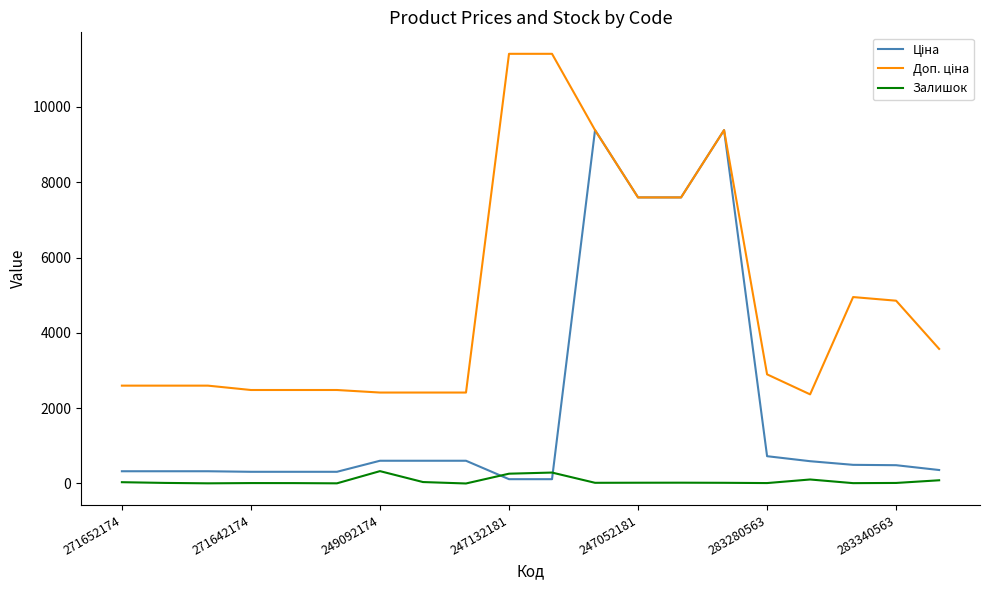

What is the greatest value displayed?

11410.0